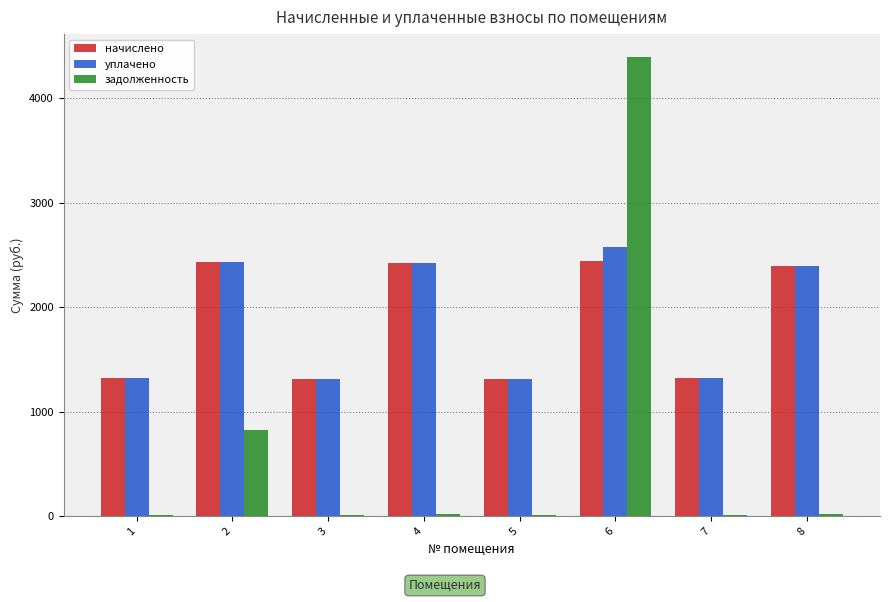

Is the value of начислено at 2 greater than the value of задолженность at 1?

Yes